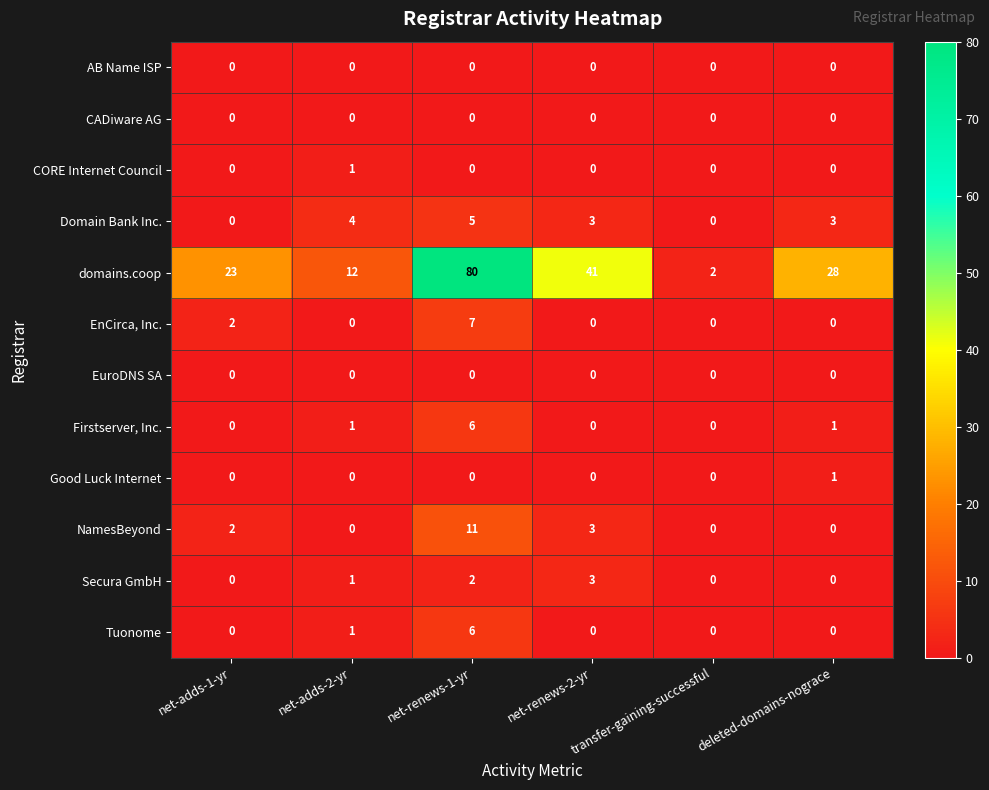

How many distinct data groups are displayed?

12